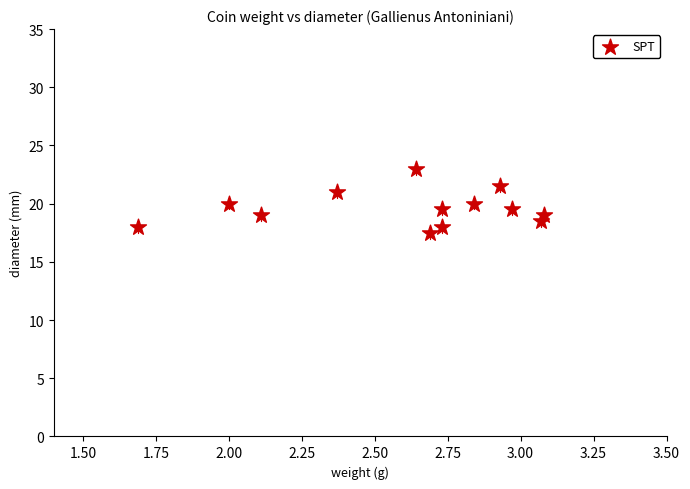

What is the range of Y values (max minus min)?

5.5